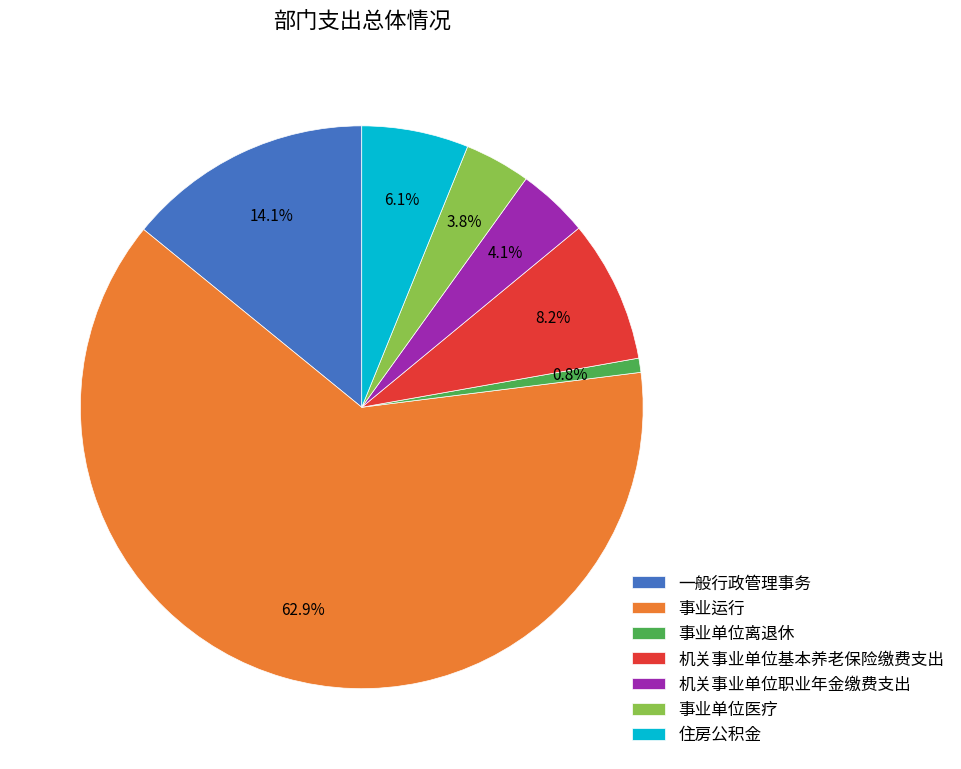

The 一般行政管理事务 slice represents 5% of the pie. True or false?

False